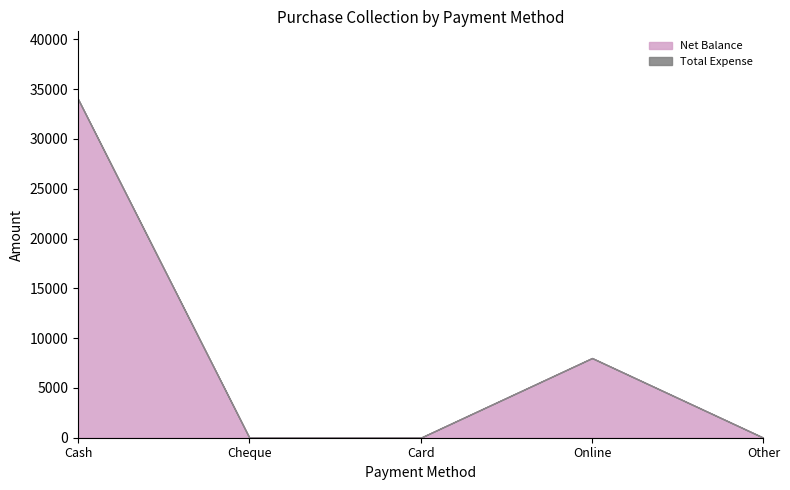

Which has a higher value, Cheque or Cash?

Cash